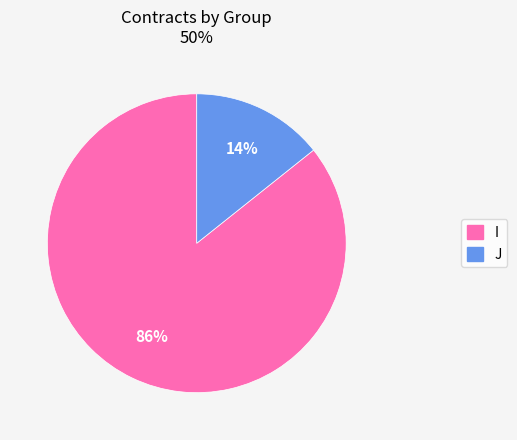

Combined, do J and I account for over 50%?

Yes